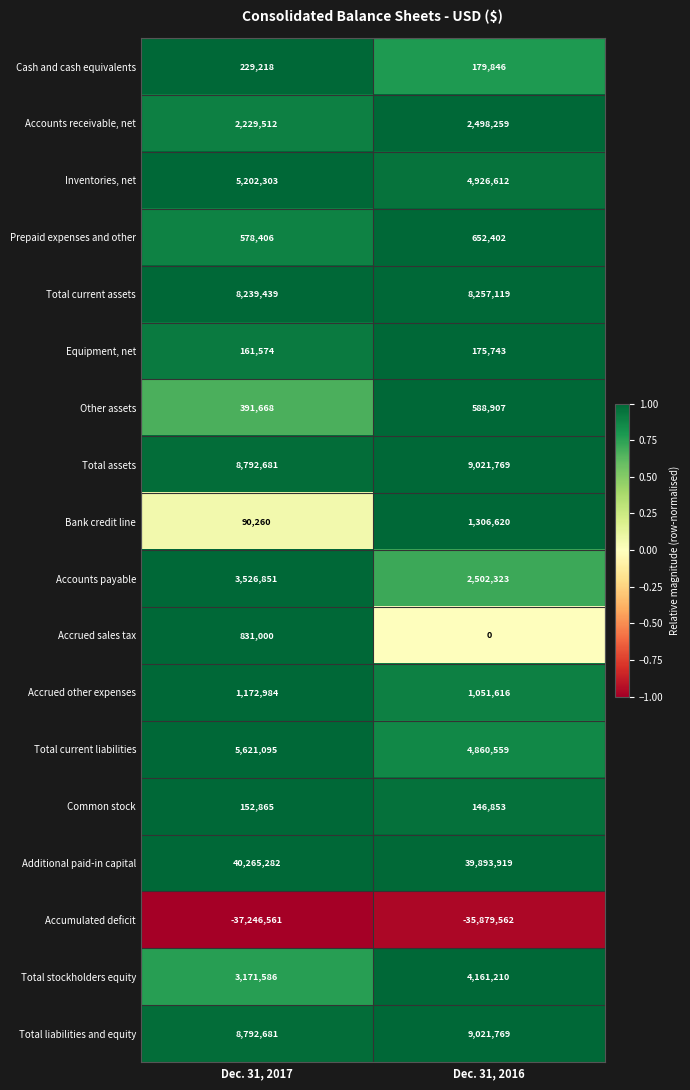

Which series has the largest total across all categories?

Additional paid-in capital